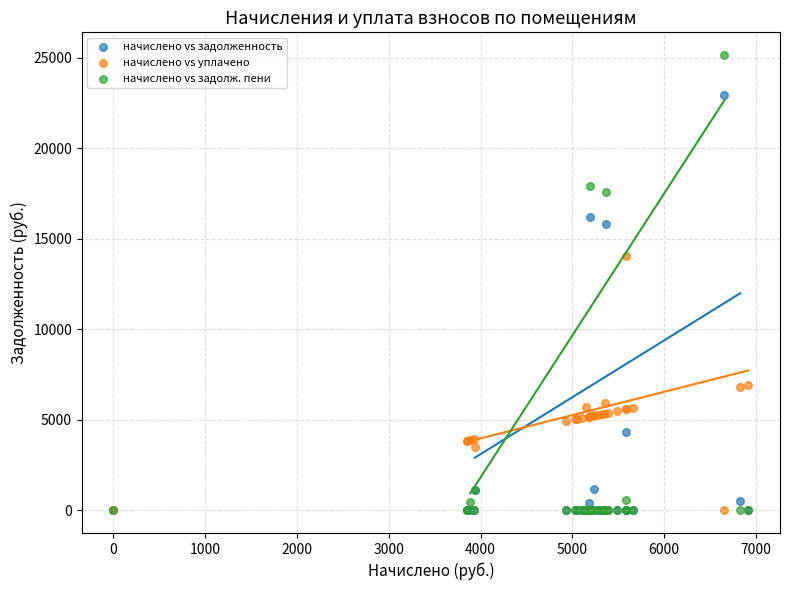

In the начислено vs задолж. пени series, what Y value is closest to 12579?

17608.3